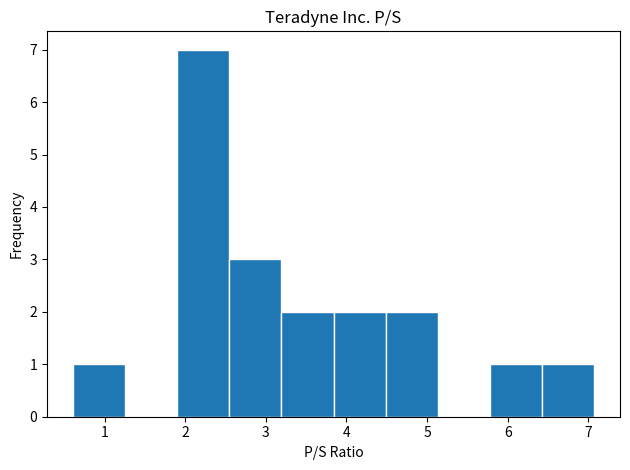

What is the height of the bar covering 4.5 to 5.1 on the x-axis? Neither the bar edges nor the heights are printed on the chart, so give them approximately, as read against the axes.

2